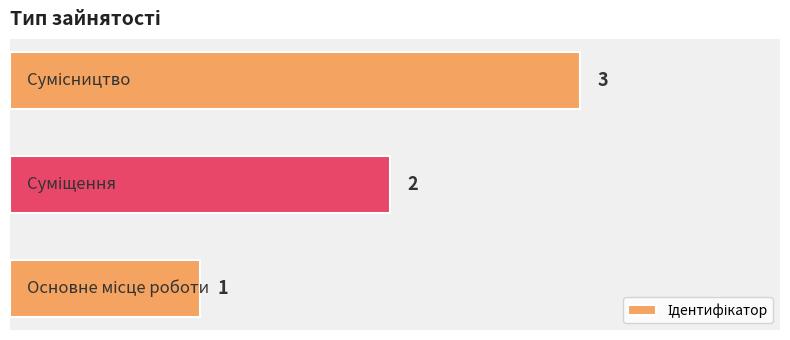

What is the sum of all values?

6